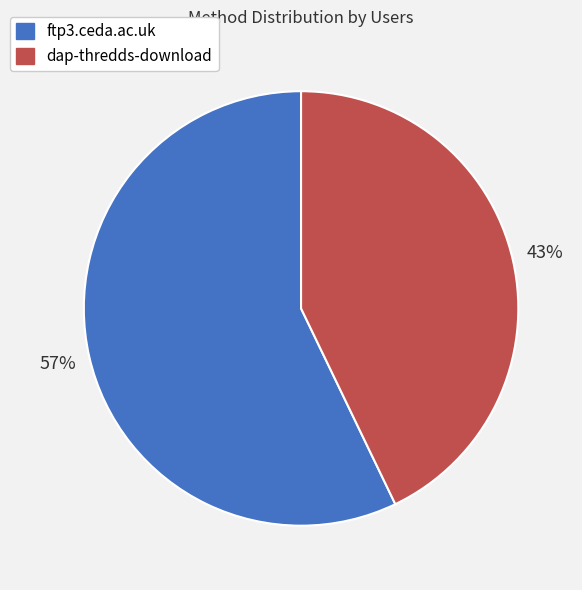

Count the number of slices in the pie.

2